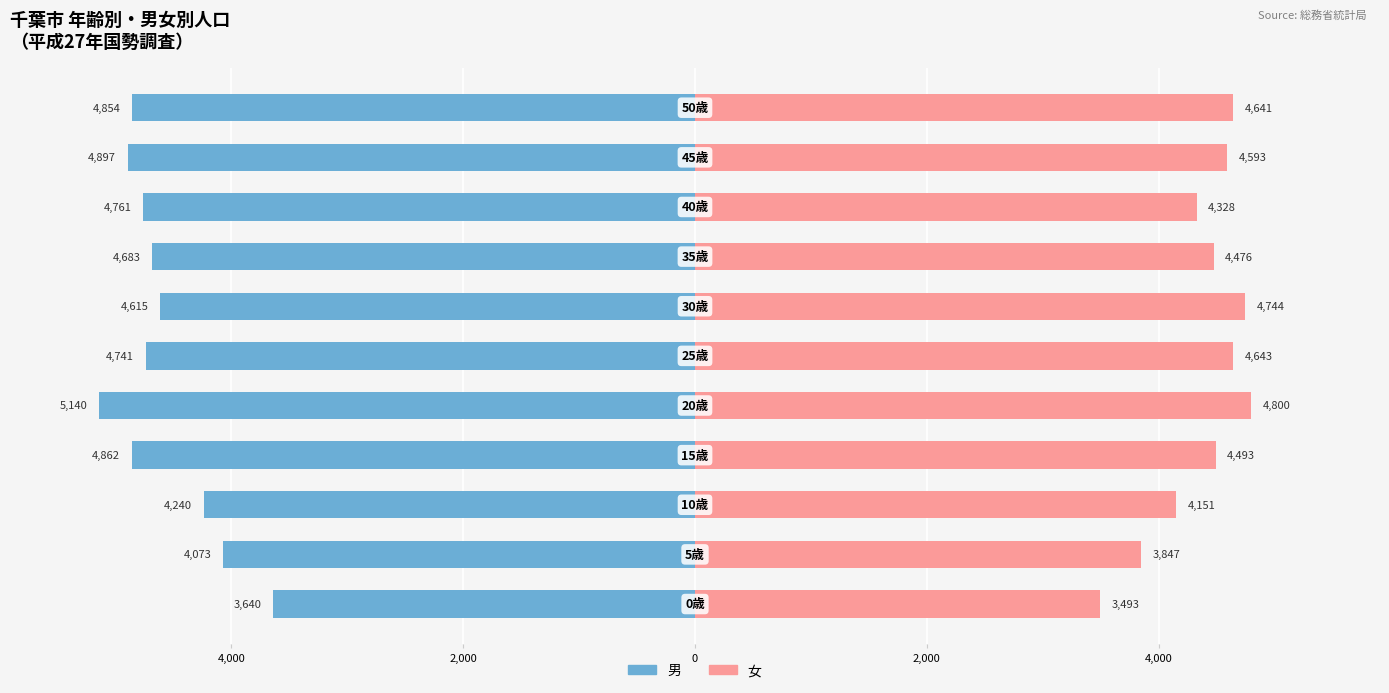

Are the bars grouped side by side (vs. stacked)?

Yes